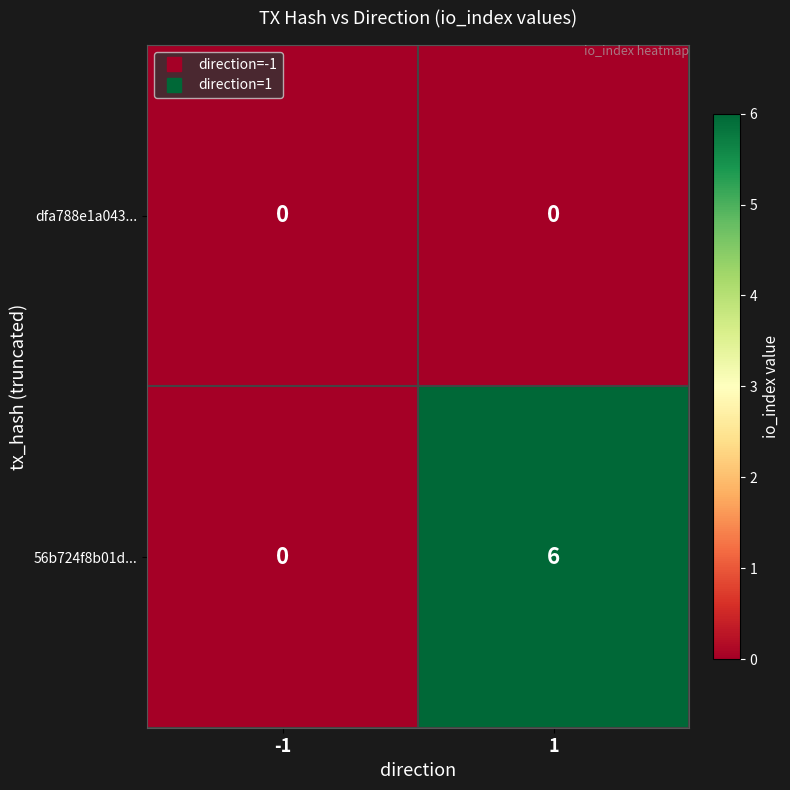

List the labels in order of 56b724f8b01d... value, smallest first.

-1, 1